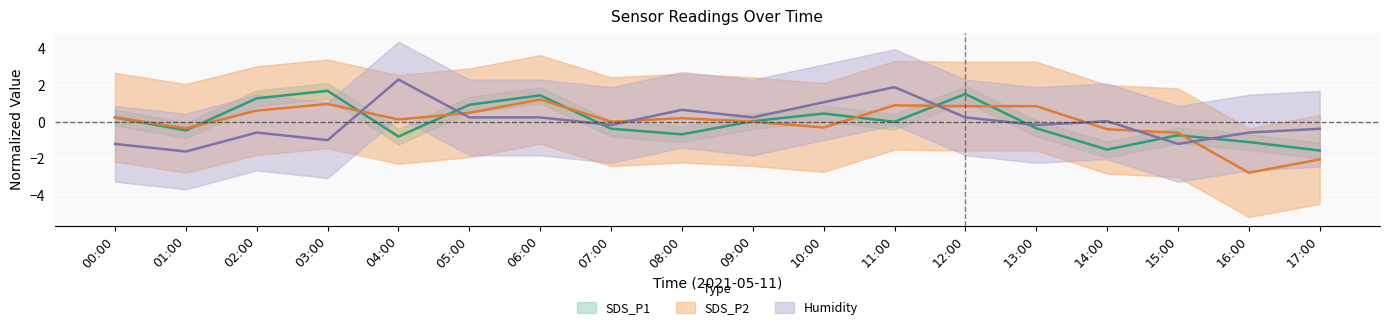

Reading left to right, list all the values displayed in this chart.

SDS_P1: 00:00=0.2	01:00=-0.5	02:00=1.3	03:00=1.7	04:00=-0.8	05:00=0.9	06:00=1.4	07:00=-0.4	08:00=-0.7	09:00=0.0	10:00=0.5	11:00=0.0	12:00=1.5	13:00=-0.4	14:00=-1.5	15:00=-0.7	16:00=-1.1	17:00=-1.6
SDS_P2: 00:00=0.2	01:00=-0.4	02:00=0.6	03:00=1.0	04:00=0.1	05:00=0.5	06:00=1.2	07:00=0.0	08:00=0.2	09:00=0.0	10:00=-0.3	11:00=0.9	12:00=0.9	13:00=0.9	14:00=-0.4	15:00=-0.6	16:00=-2.8	17:00=-2.0
Humidity: 00:00=-1.2	01:00=-1.6	02:00=-0.6	03:00=-1.0	04:00=2.3	05:00=0.2	06:00=0.2	07:00=-0.2	08:00=0.7	09:00=0.2	10:00=1.1	11:00=1.9	12:00=0.2	13:00=-0.2	14:00=0.0	15:00=-1.2	16:00=-0.6	17:00=-0.4